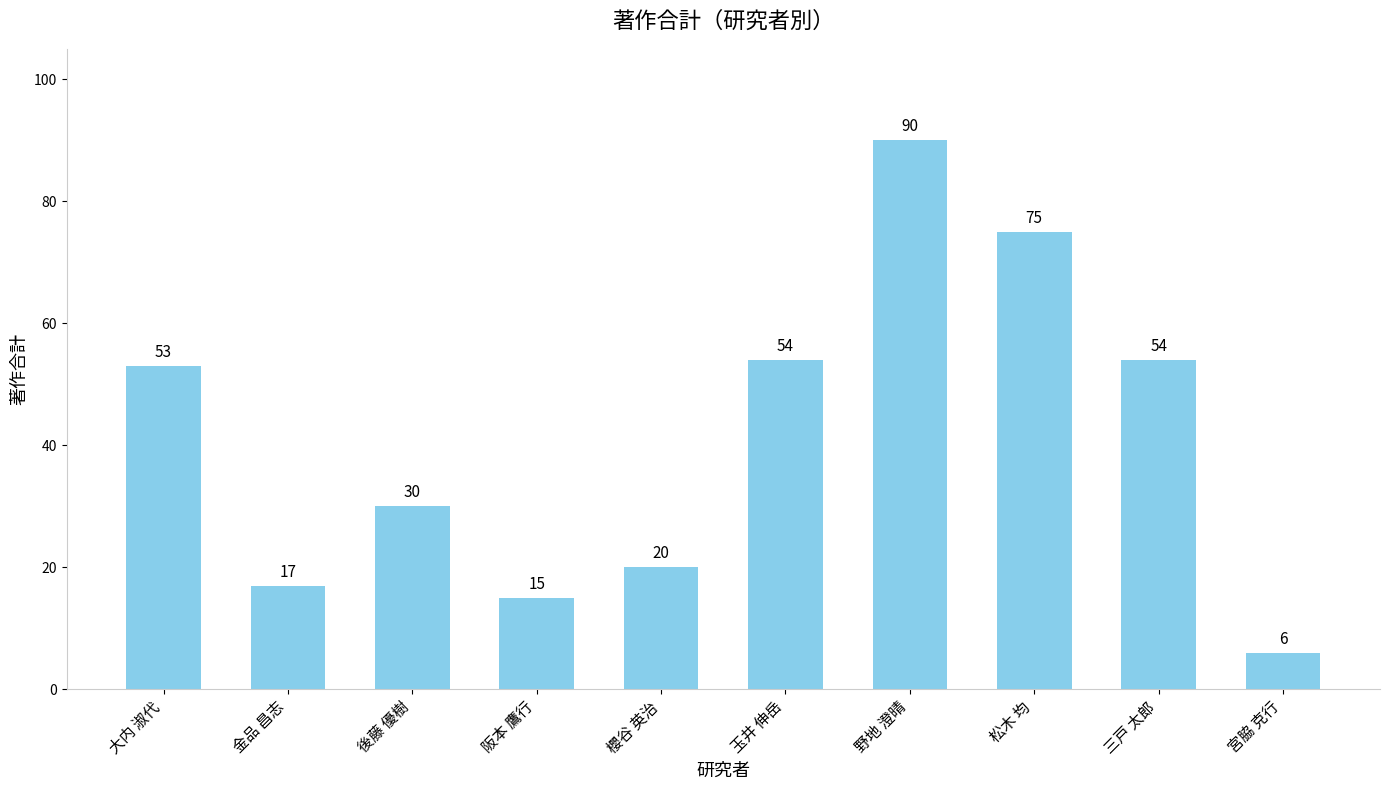

What is the approximate value at 三戸 太郎?

54